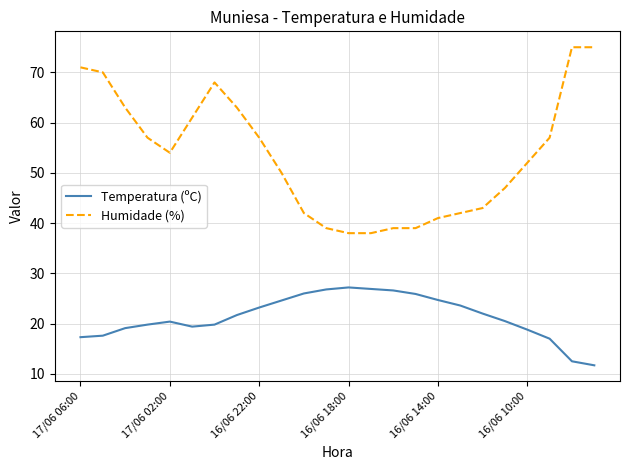

List the series in order of their peak value, highest first.

Humidade (%), Temperatura (ºC)